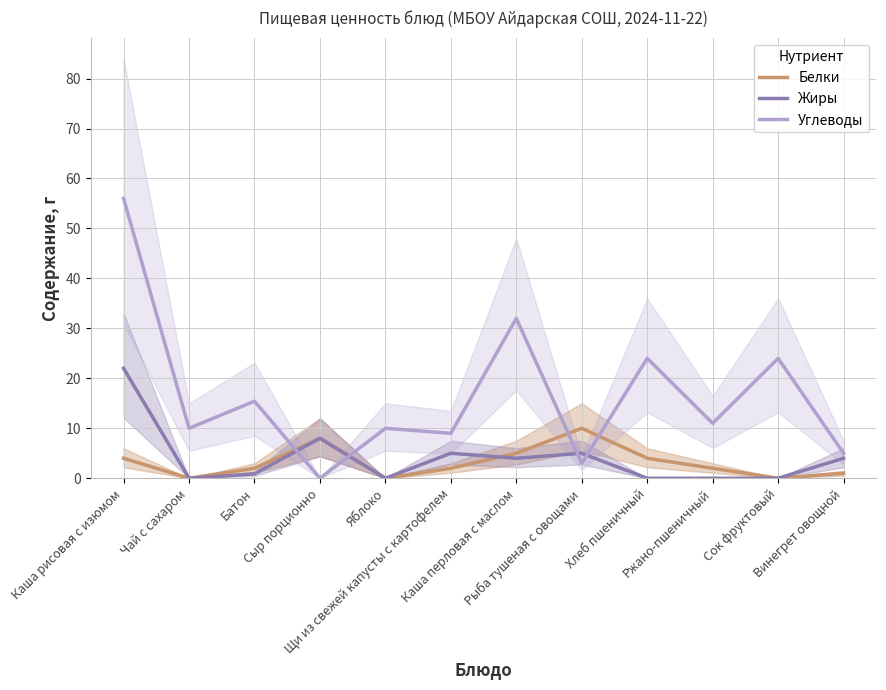

How many data points in Белки are above 2?

5